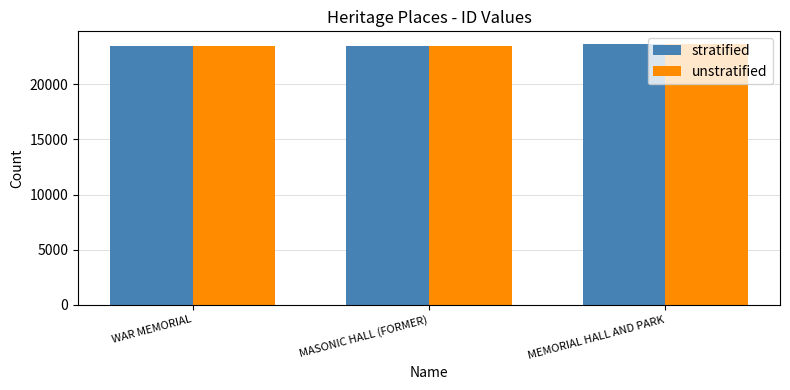

What is the maximum value shown in the chart?

23634